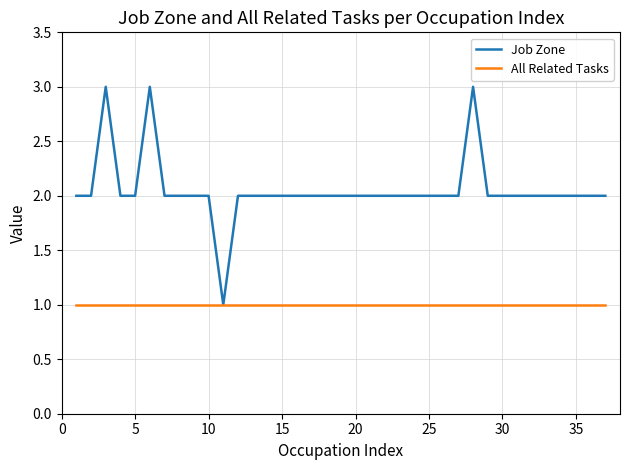

What is the maximum value for All Related Tasks?

1